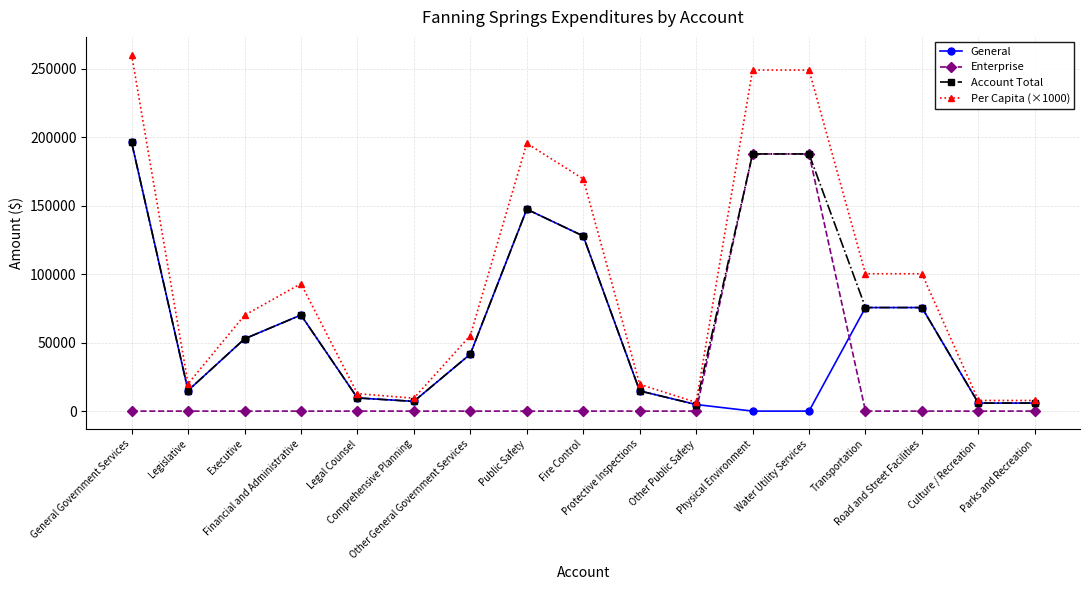

Which series changed the most between Executive and Public Safety?

Per Capita (×1000)